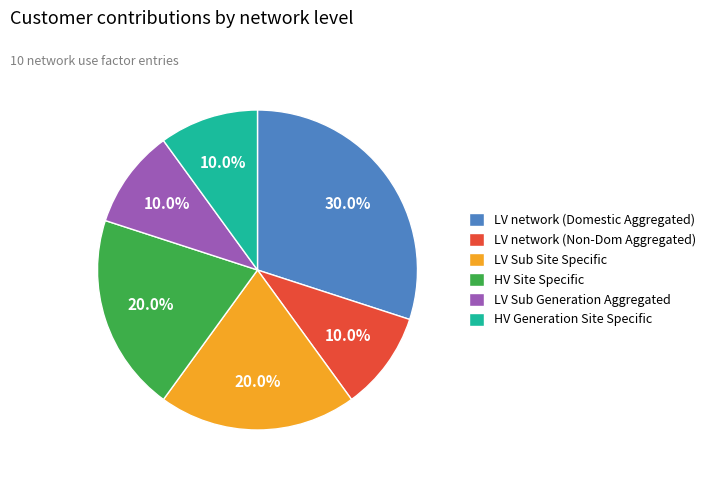

How many slices are in this pie chart?

6